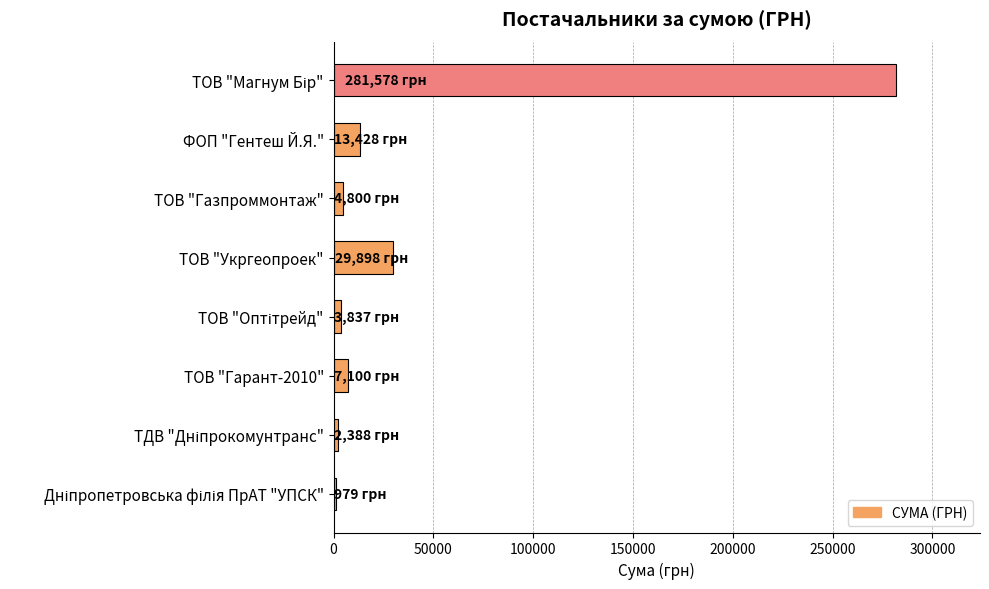

What is the minimum value shown in the chart?

979.2